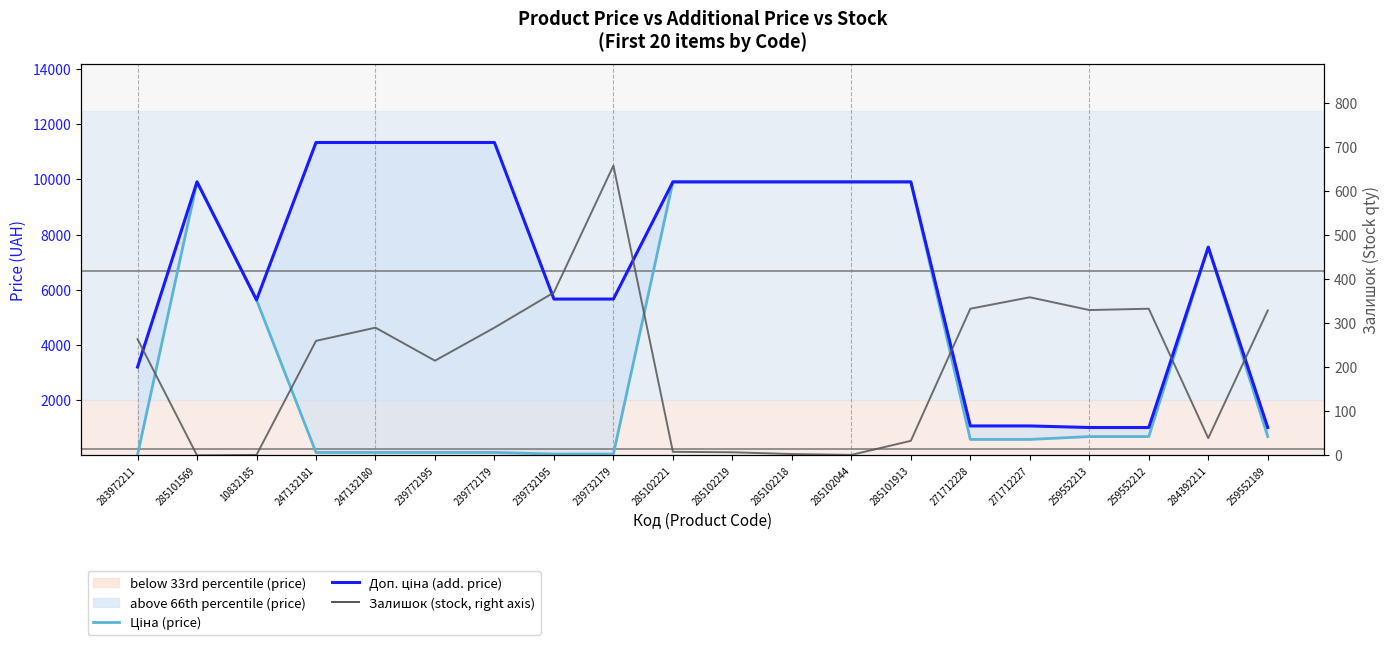

What is the label of the 13th point from the right?

239732195